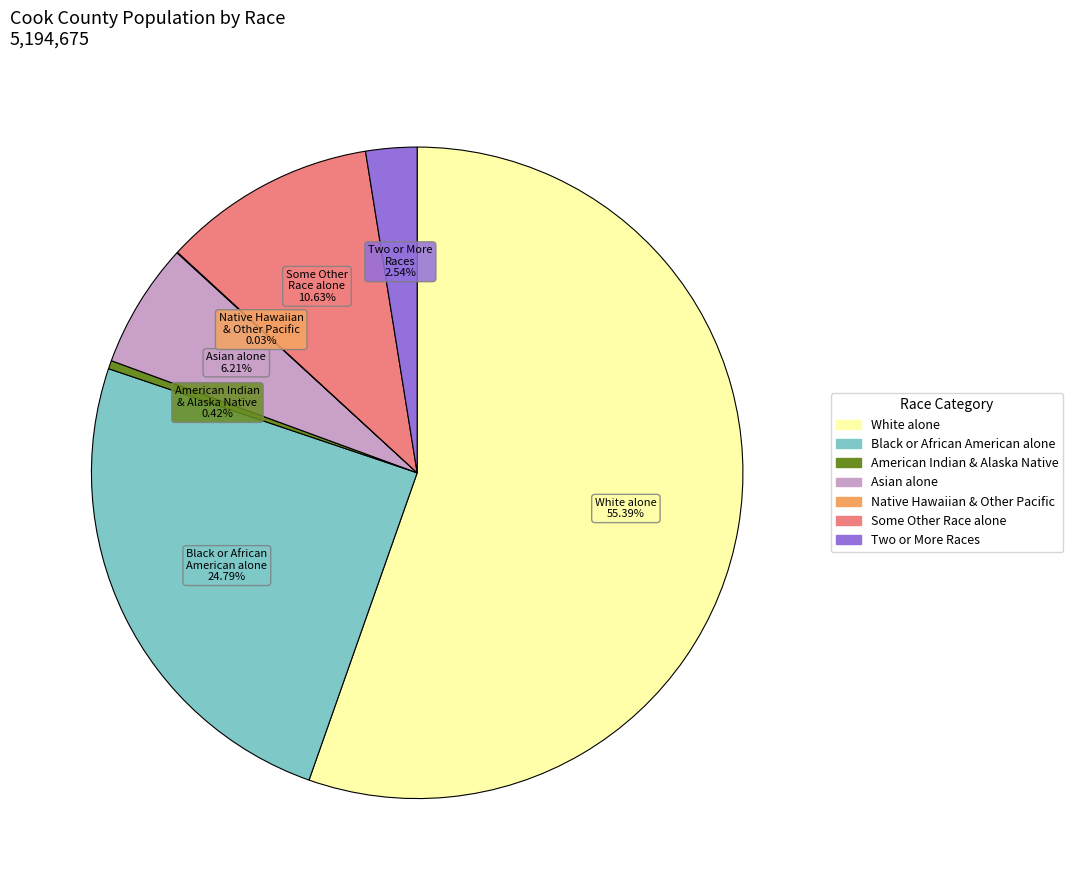

To the nearest percent, what is the average slice percentage?

14%